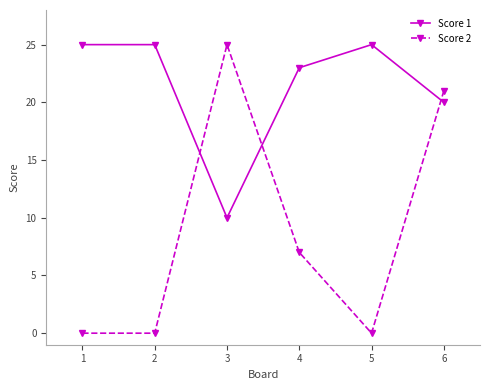

Reading left to right, list all the values displayed in this chart.

Score 1: 25	25	10	23	25	20
Score 2: 0	0	25	7	0	21